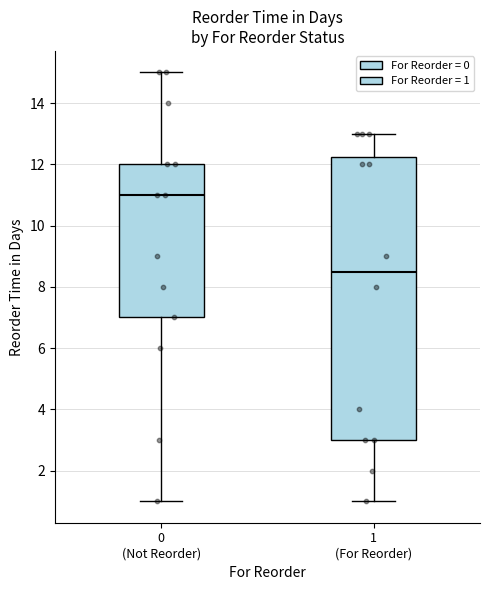

Reading left to right, read every box against the y-axis: the position of its median line, the range the box covers, and the ends of its whiskers. The values are not printed on the chart, so give them approximately, as read against the axis.

0 (Not Reorder): median 11.0, box 7.0 to 12.0, whiskers 1.0 to 15.0
1 (For Reorder): median 8.6, box 3.0 to 12.2, whiskers 1.0 to 13.0